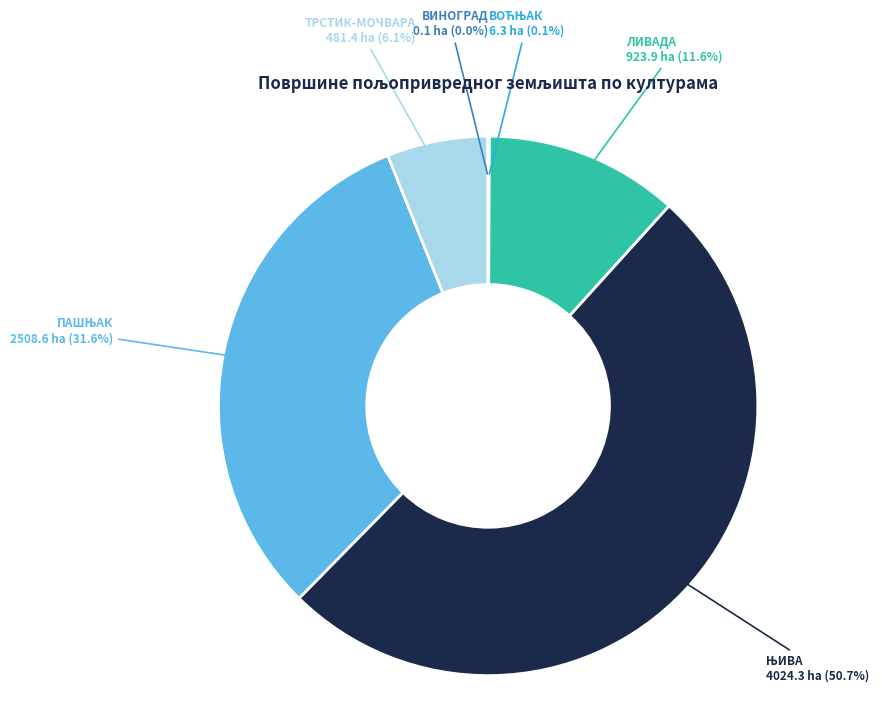

Combined, do ТРСТИК-МОЧВАРА and ЛИВАДА account for over 50%?

No